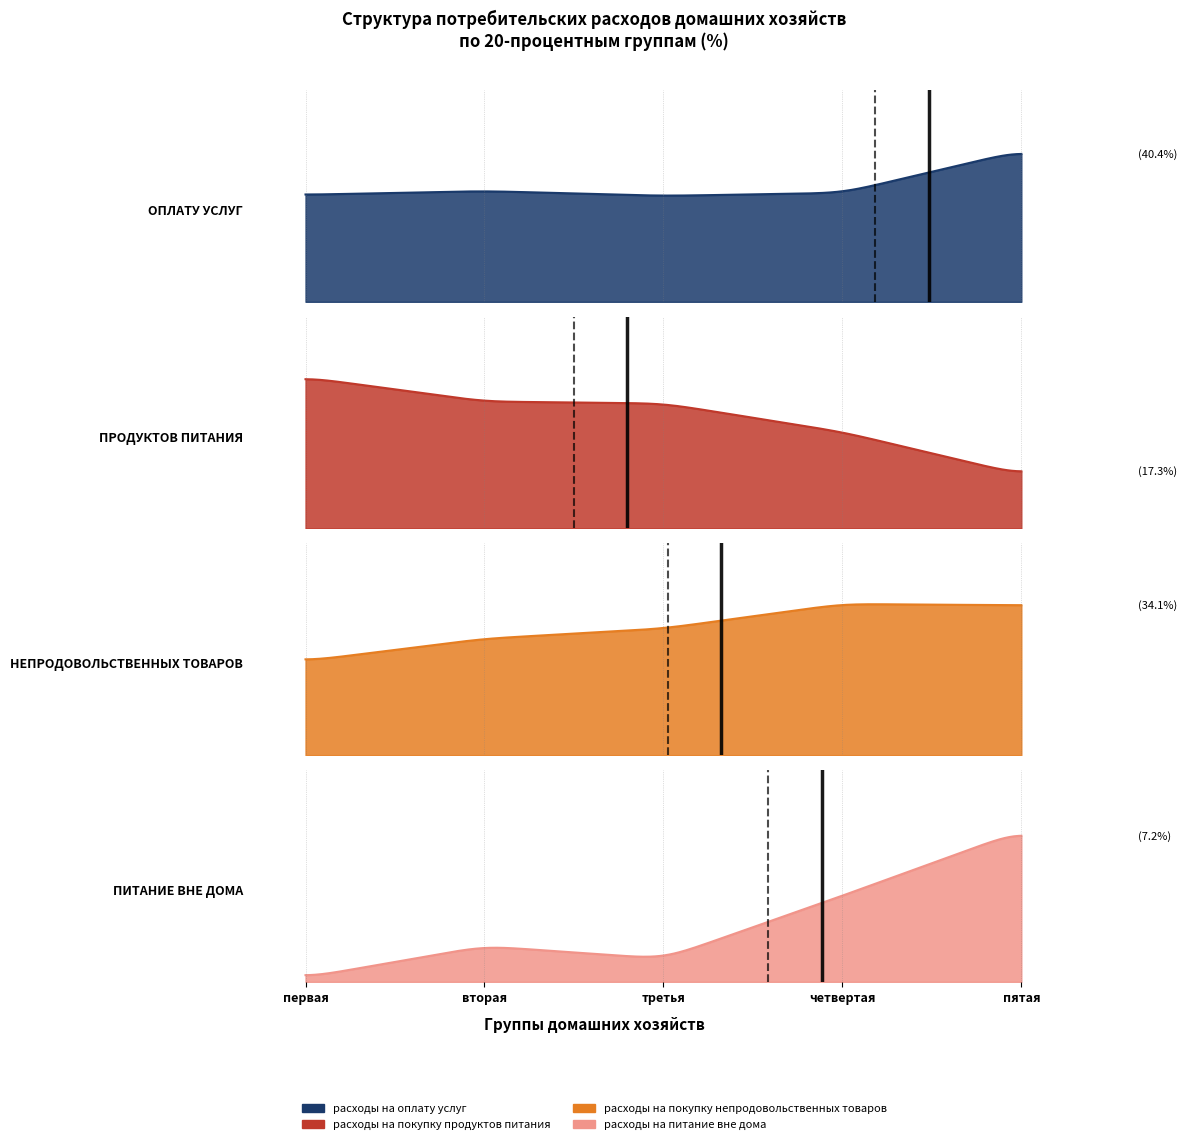

Between третья and четвертая, which series saw the biggest shift?

расходы на покупку продуктов питания